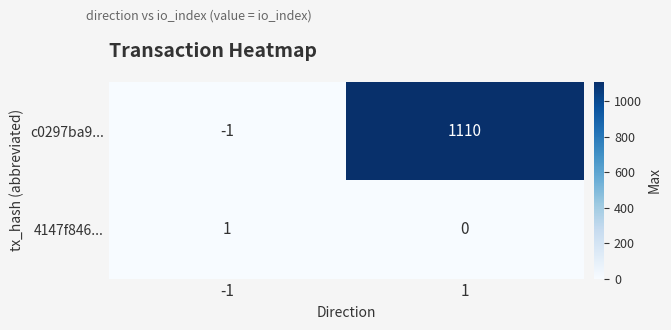

The c0297ba9... series shows 1110 at 1. True or false?

True